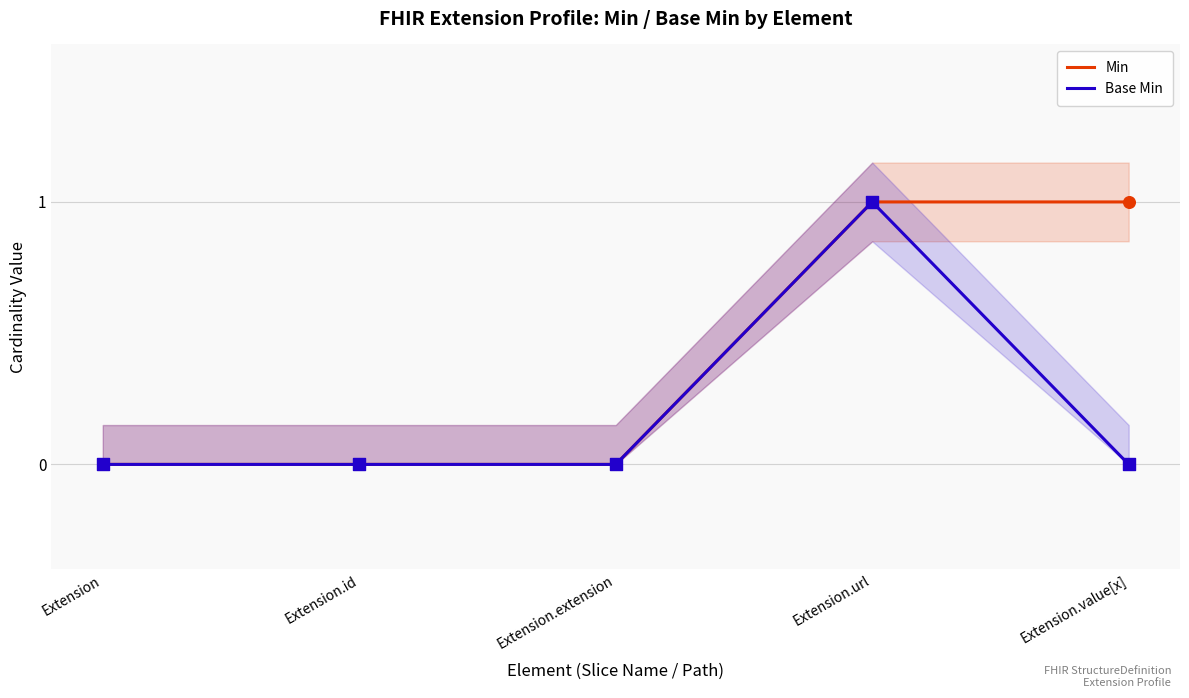

Which series contains the highest Y value?

Min